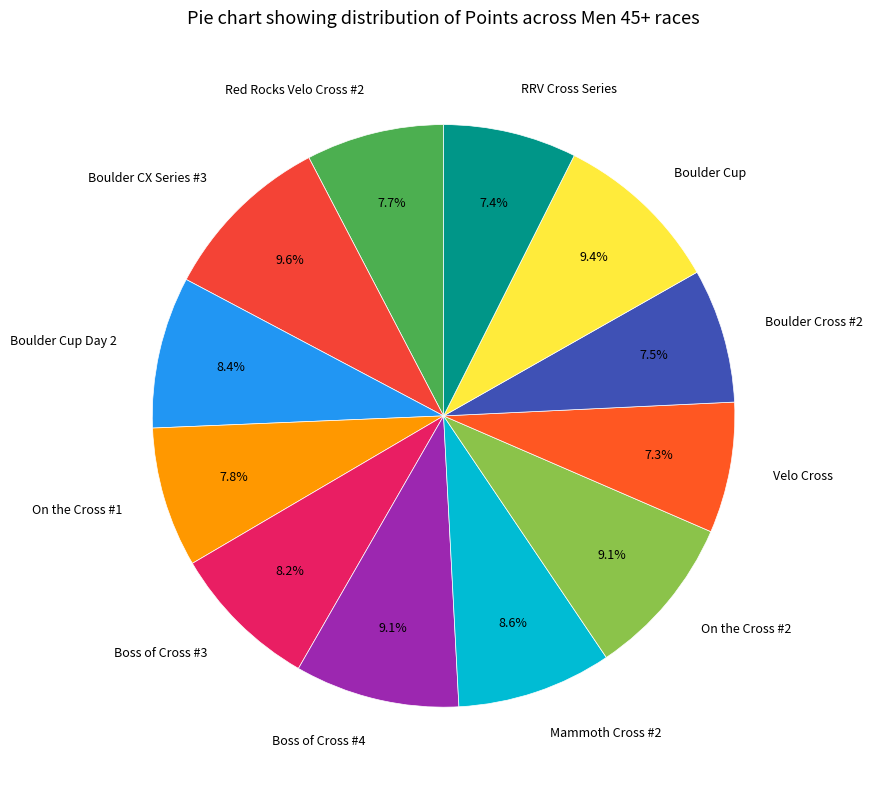

Between Boss of Cross #4 and RRV Cross Series, which is larger?

Boss of Cross #4